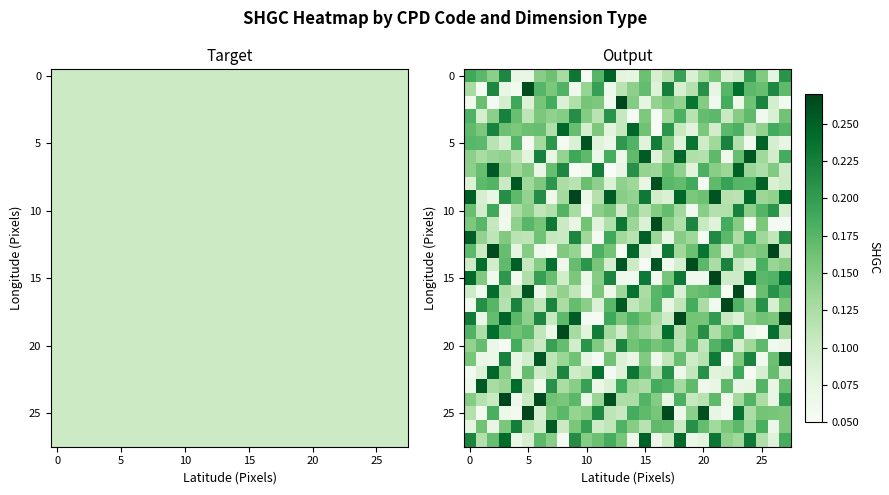

What is the total value across all series at 26?

3.7